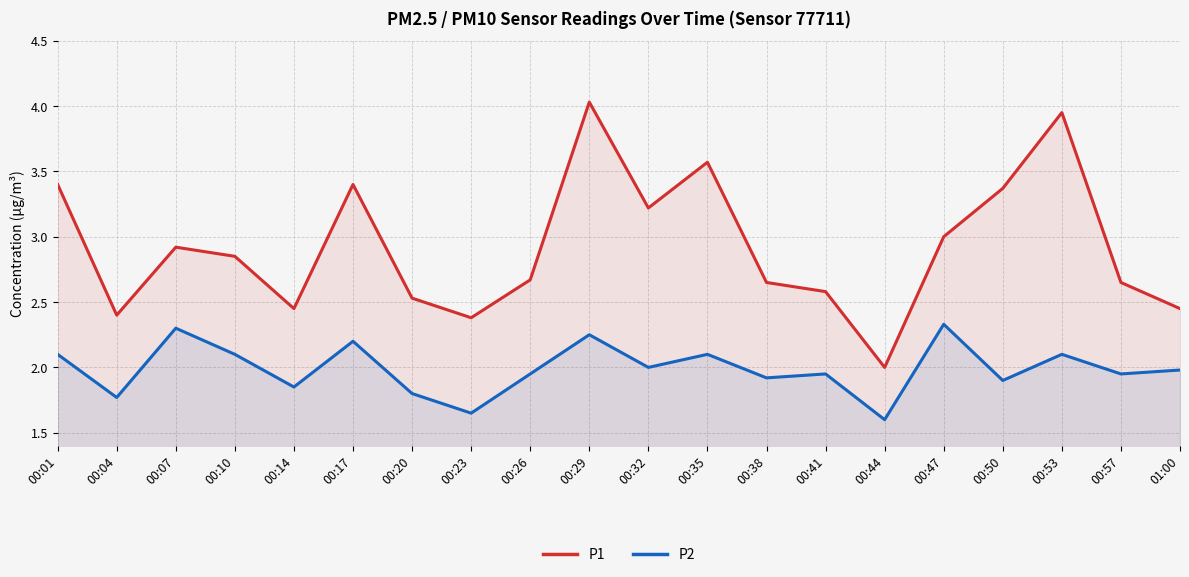

Which series has the largest range (max minus min)?

P1